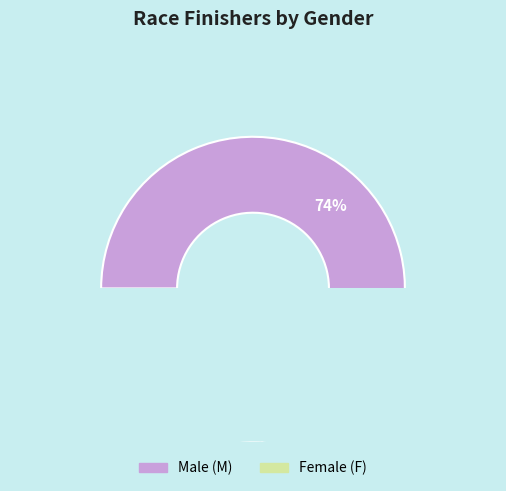

Which slice represents more than half of the pie?

M